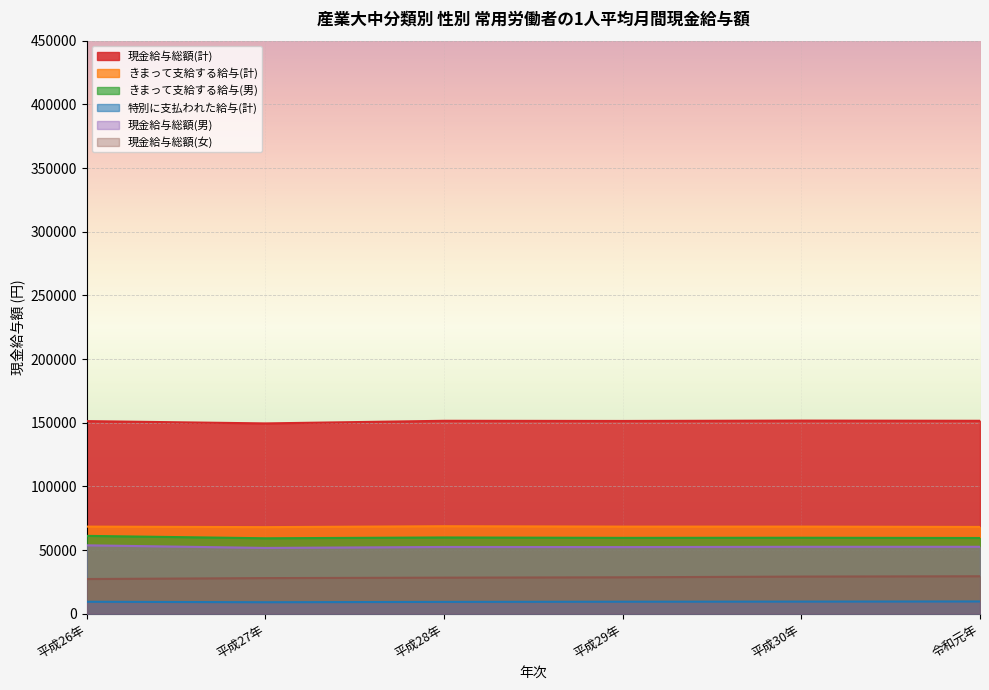

In きまって支給する給与(男), how many points are lower than both neighbors (excluding endpoints)?

2